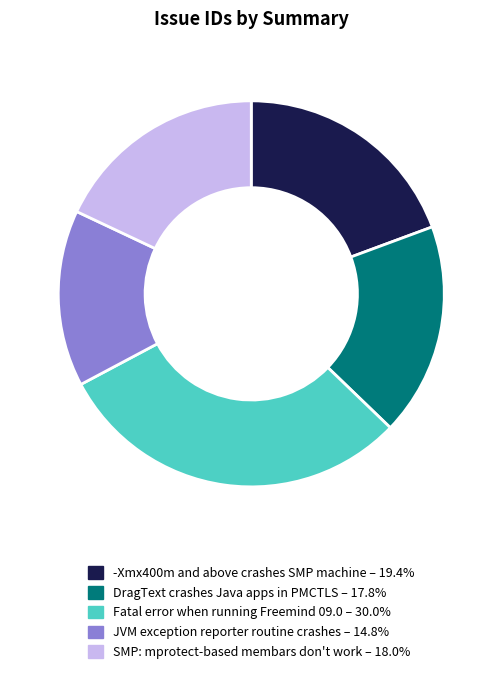

Is the sum of SMP: mprotect-based membars don't work and DragText crashes Java apps in PMCTLS greater than half?

No